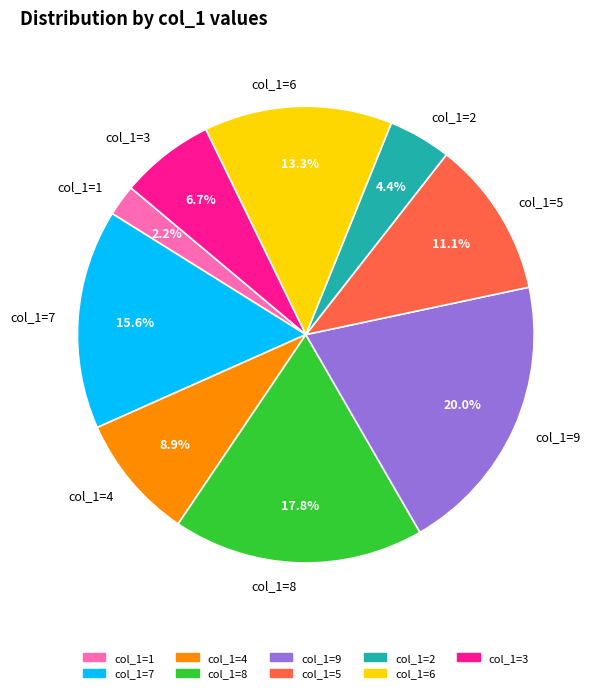

How much of the chart is everything except col_1=9?

80.0%